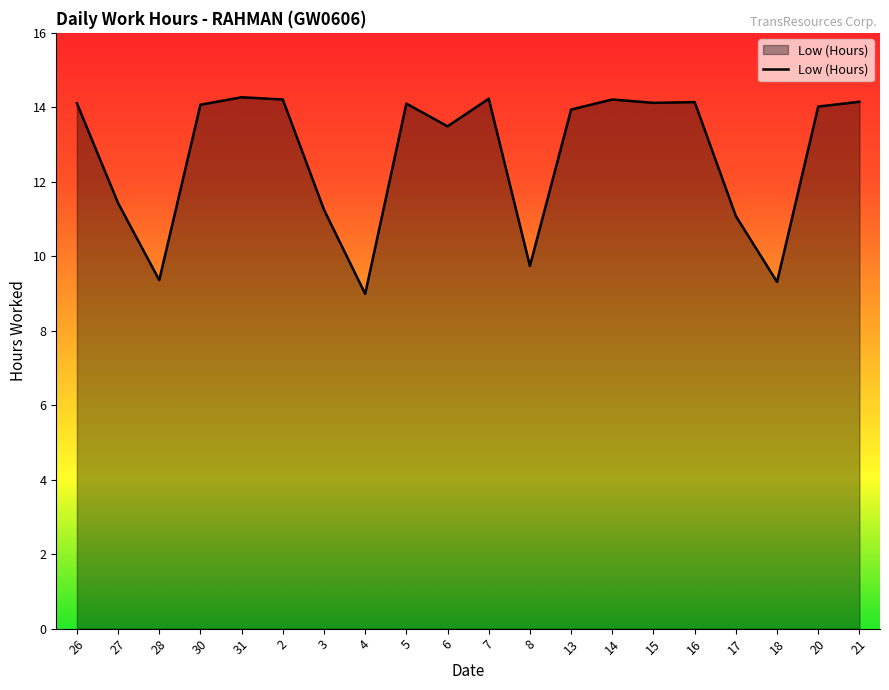

Which has a higher value, 7 or 20?

7